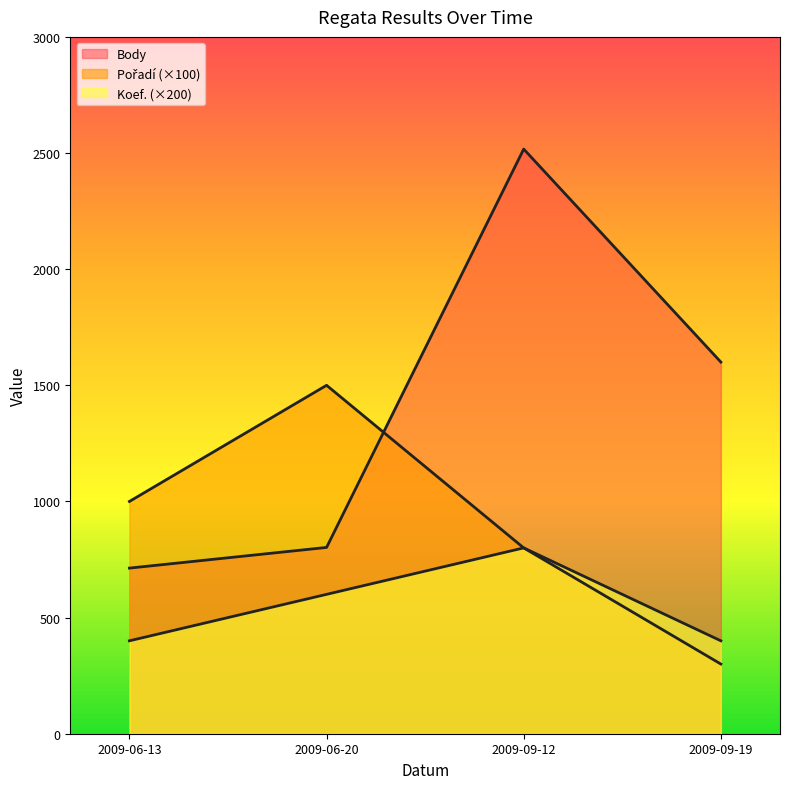

What is the label of the 3rd point from the left?

2009-09-12